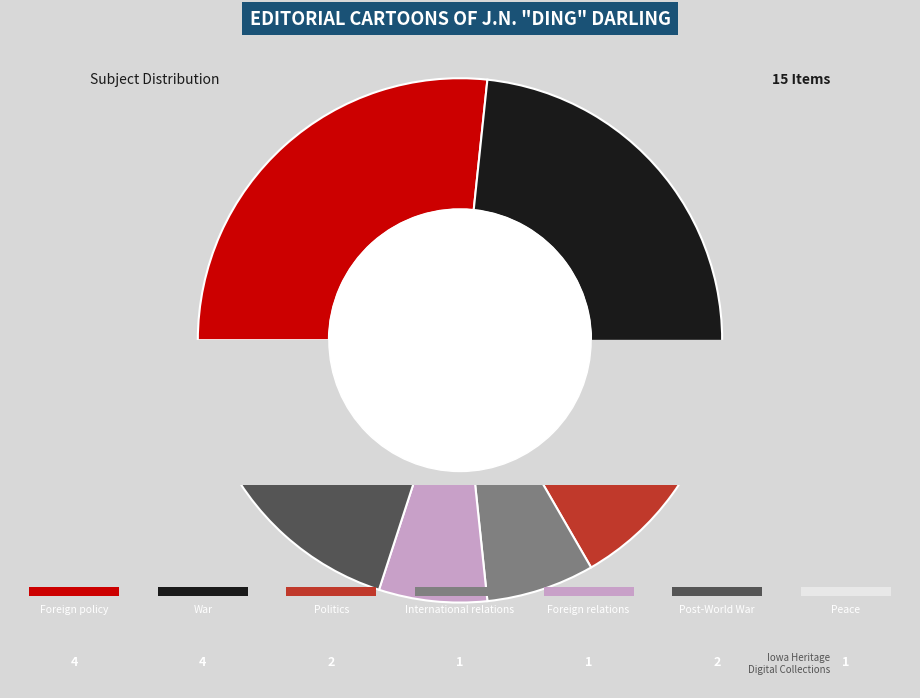

Approximately how many times larger is the value at War compared to International relations?

4.0